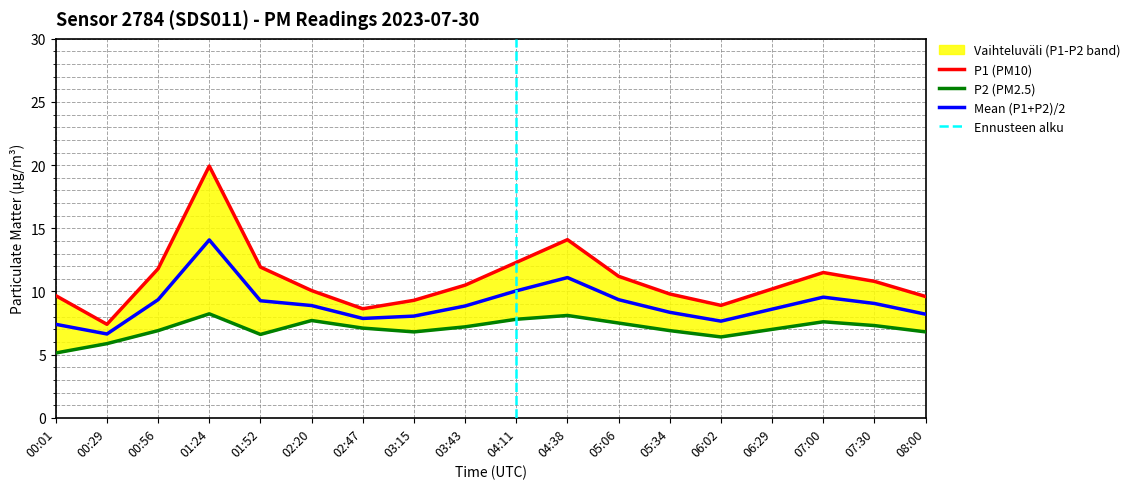

What is the label of the 12th point from the right?

02:47